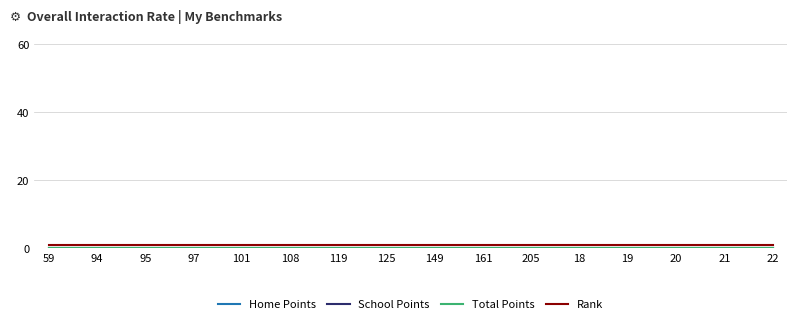

Is this an area chart (filled region under the line)?

No